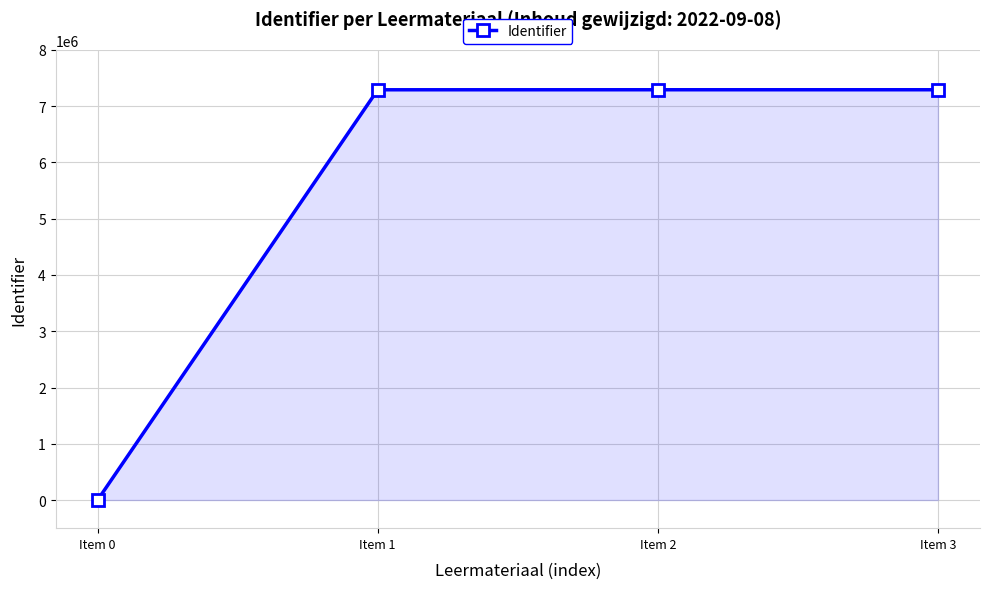

What is the greatest value displayed?

7292618